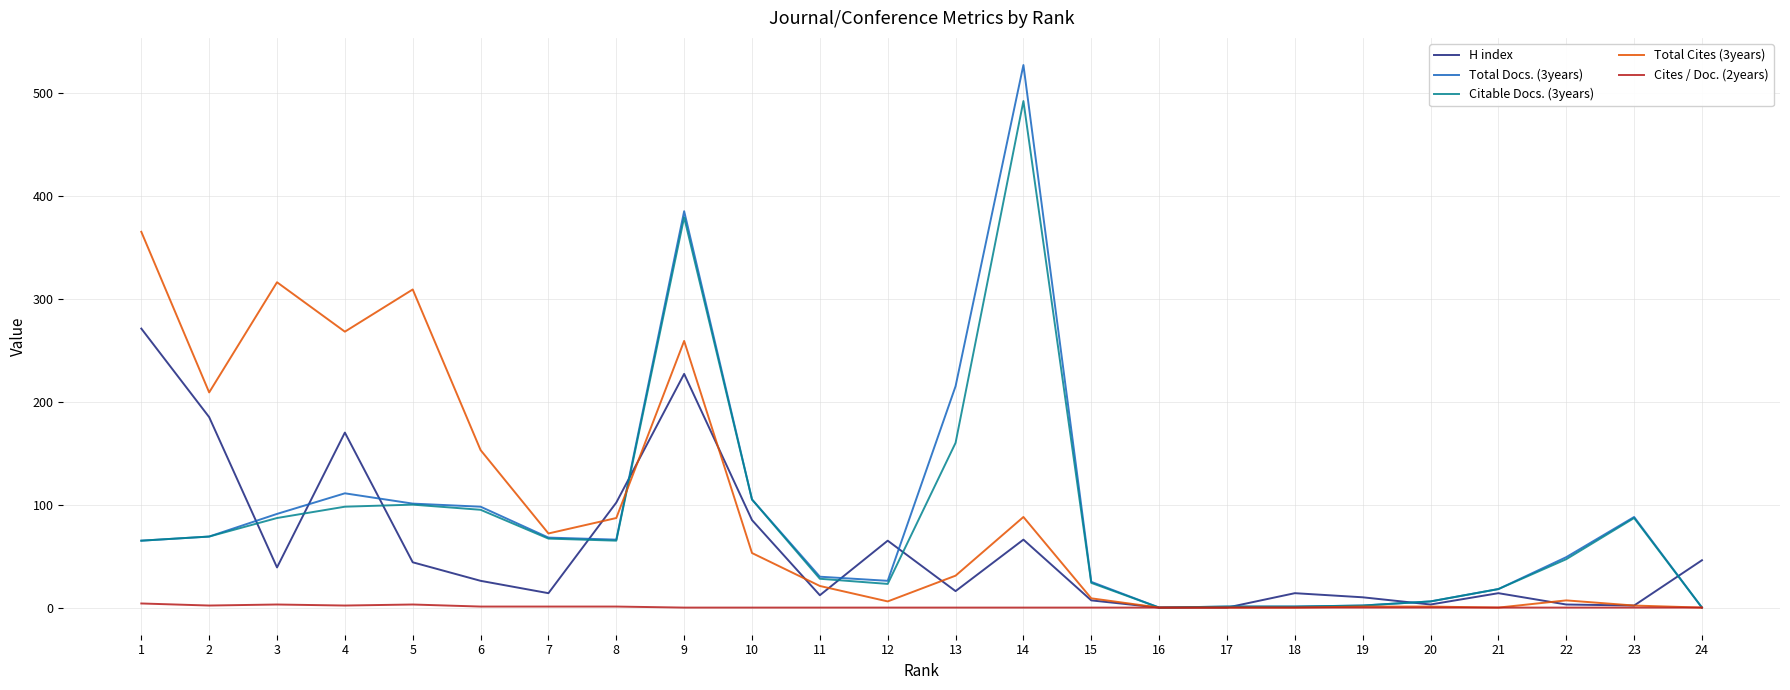

The value of Total Cites (3years) at 8 is 87. True or false?

True